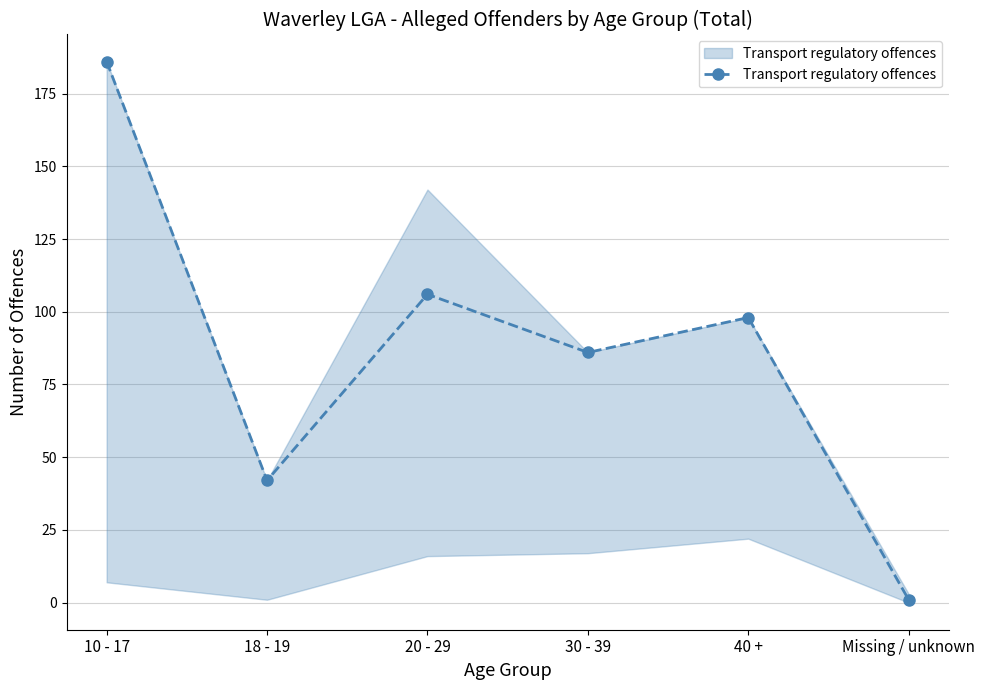

Read the value at 18 - 19.

42